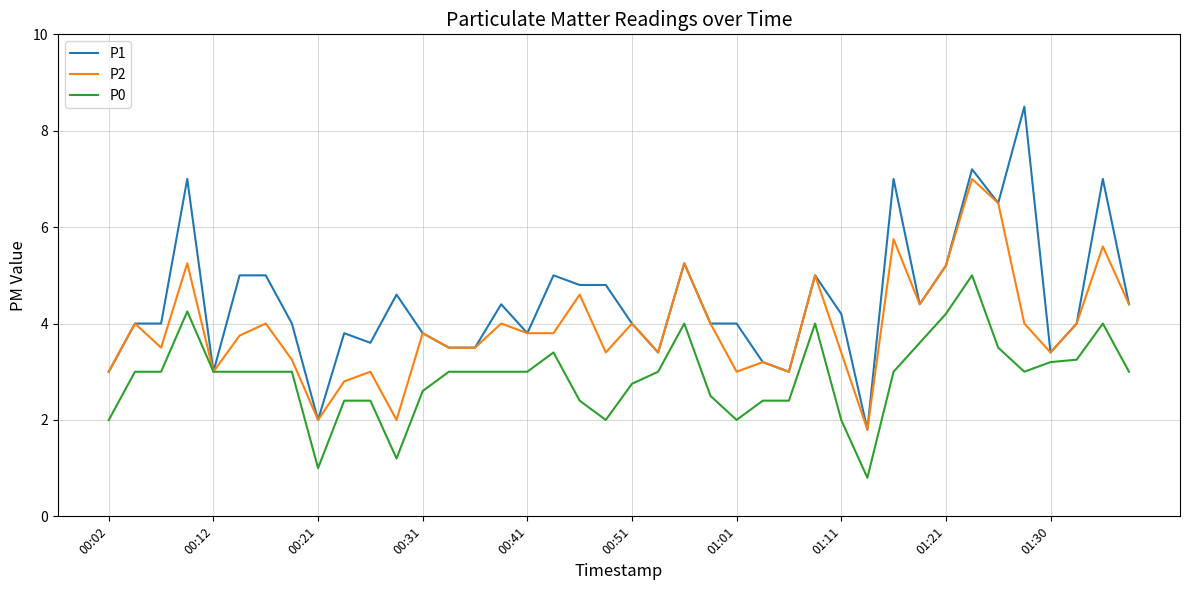

What is the smallest value displayed?

0.8